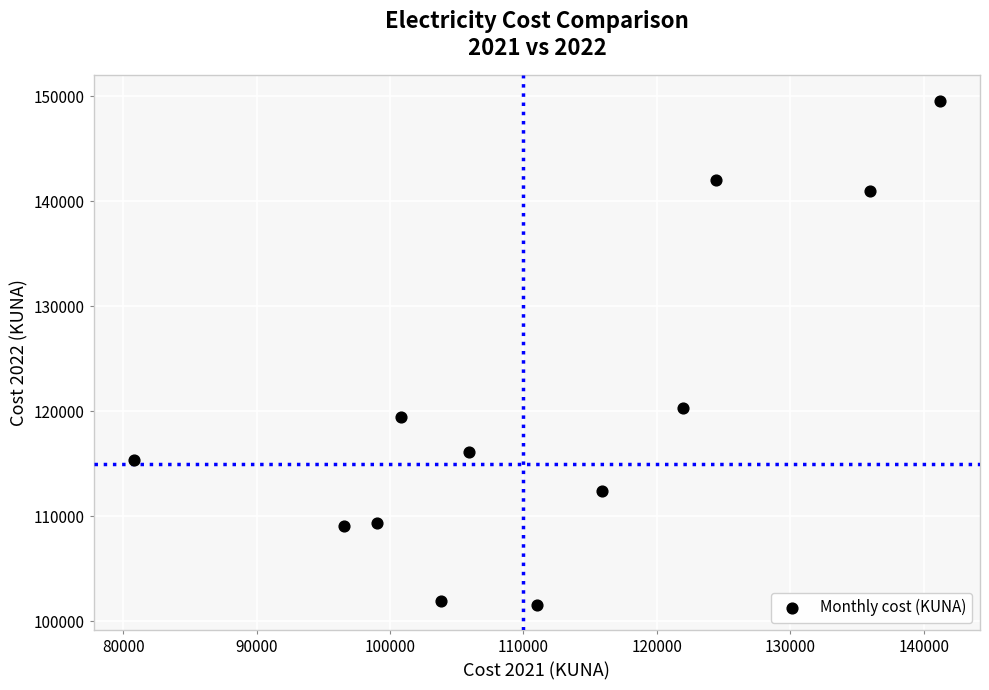

What is the average Y value?

119838.7